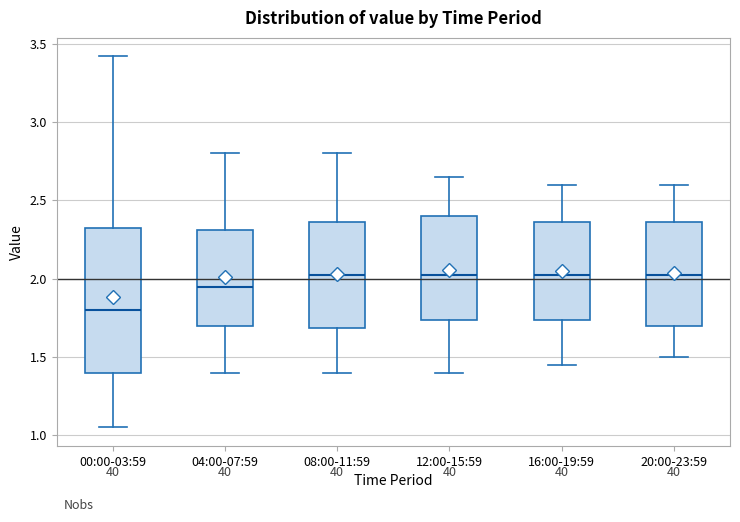

Which box is the tallest, from its lower edge to its upper edge?

00:00-03:59